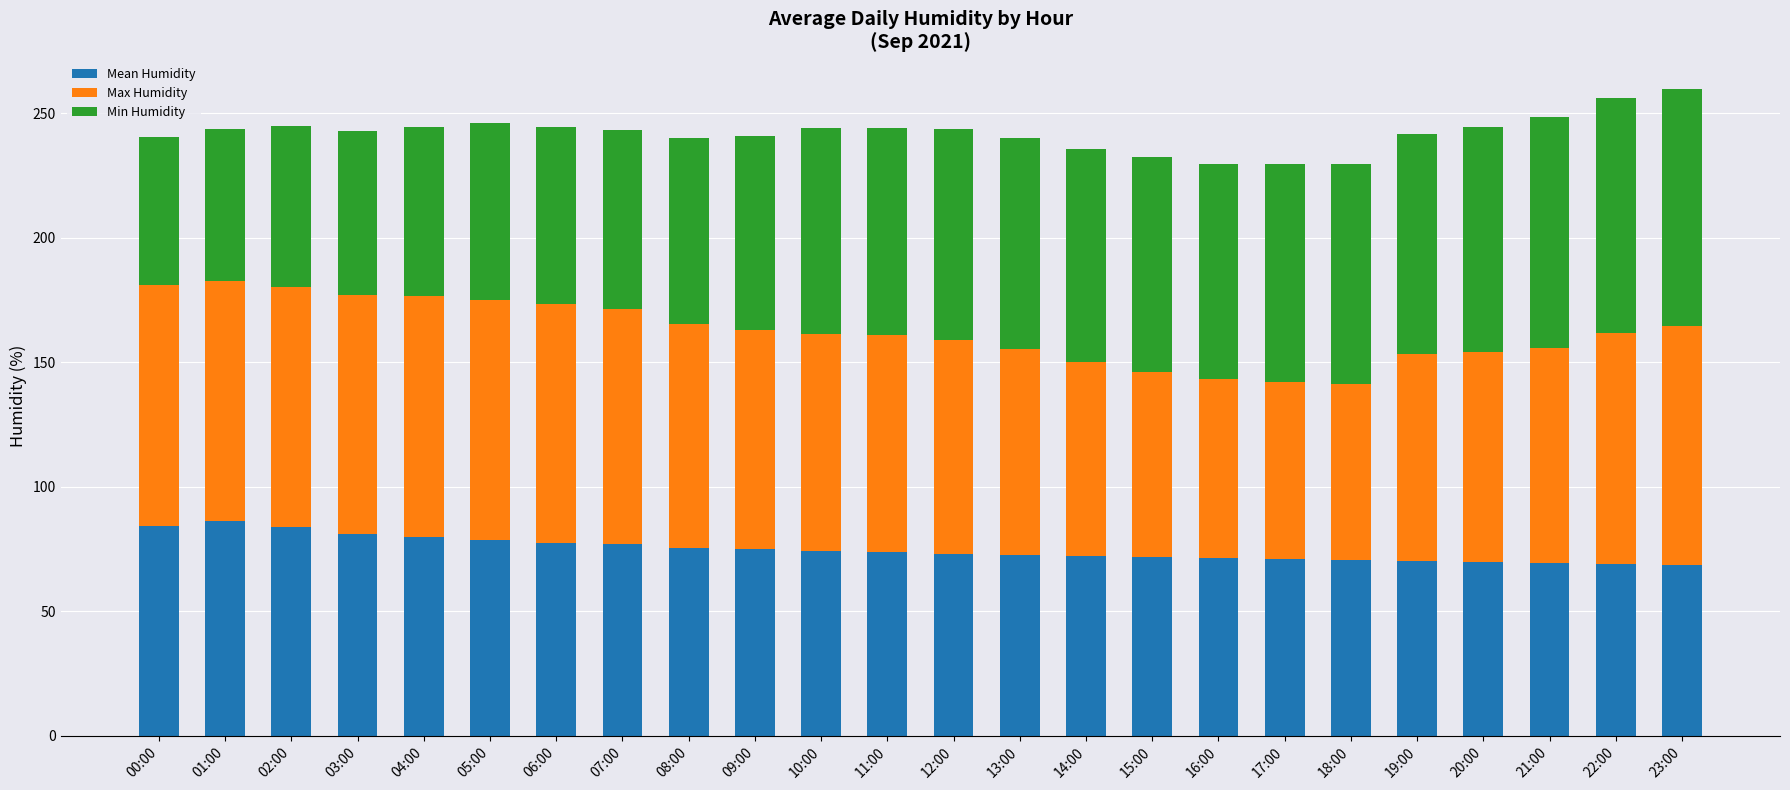

What is the total value across all series at 09:00?

240.9